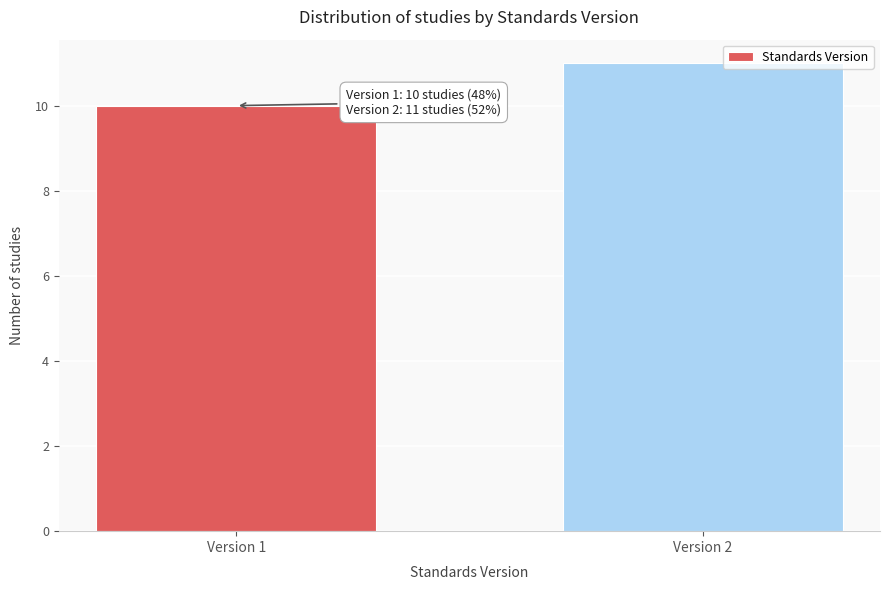

Reading left to right, list all the values displayed in this chart.

10	11